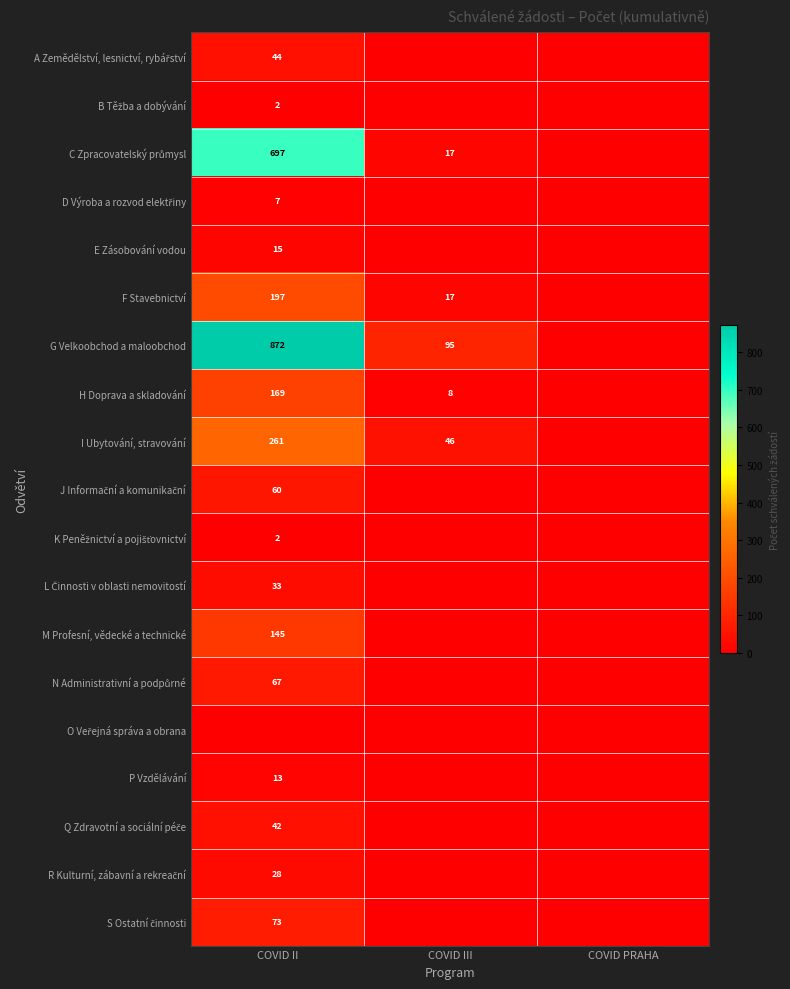

How many distinct data groups are displayed?

19